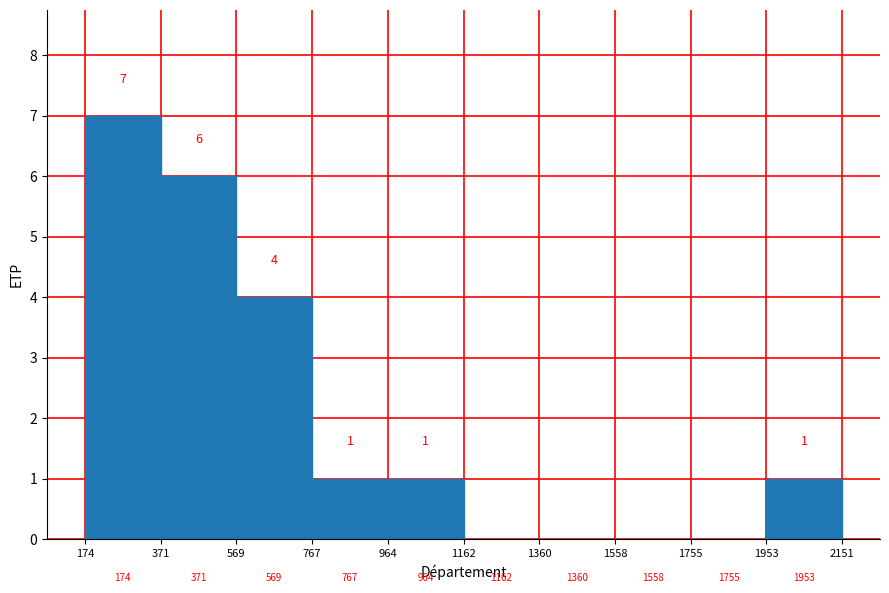

Count the number of values greater than 1.

3